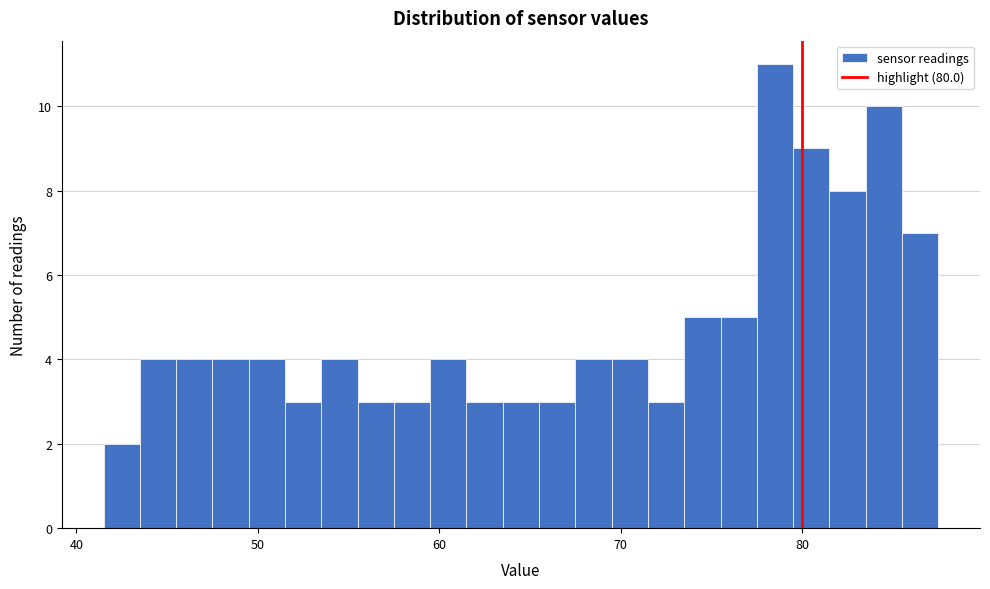

Around what value on the x-axis is the tallest bar? Give the approximate position of its centre, as read against the axis.

79